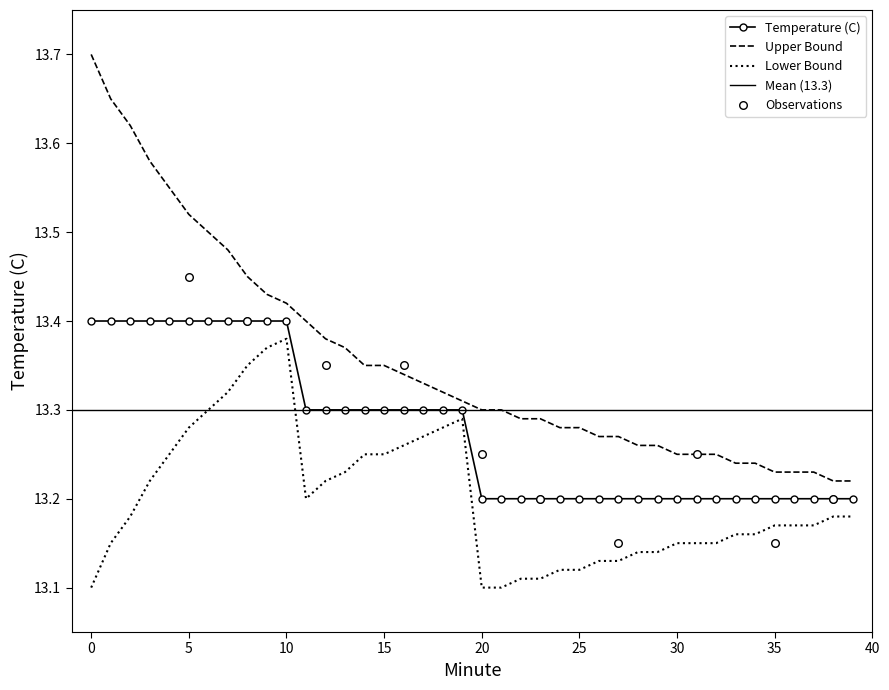

Which series reaches the maximum Y coordinate?

Upper Bound